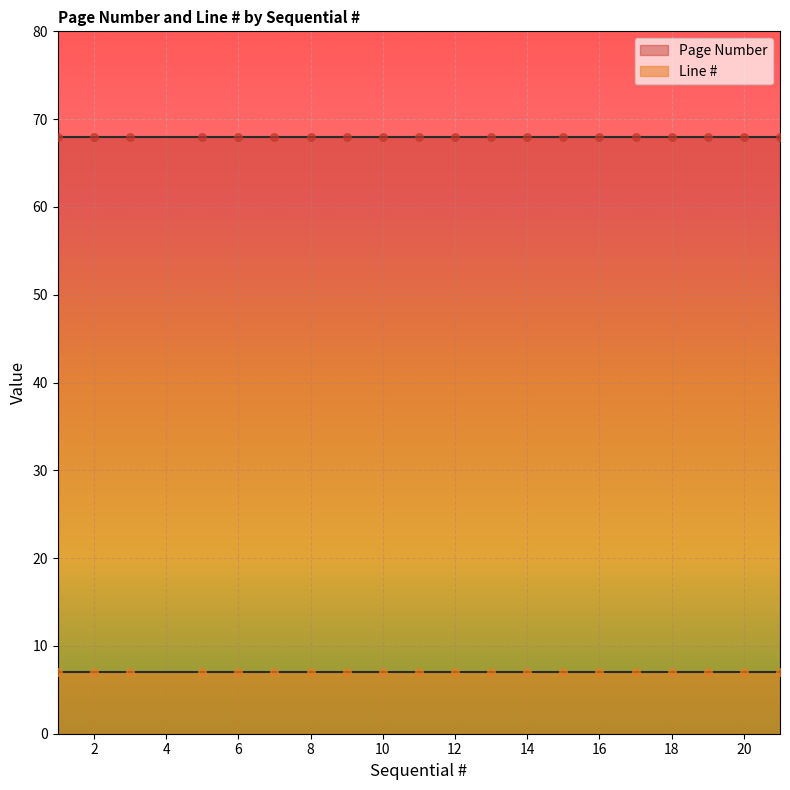

At which category is the sum across all series the highest?

1